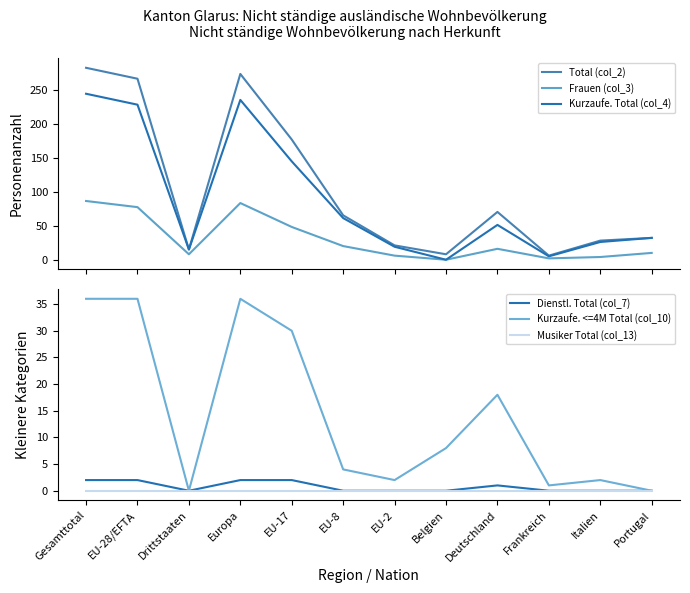

Rank the series at Portugal from highest to lowest value.

Total (col_2), Kurzaufe. Total (col_4), Frauen (col_3), Dienstl. Total (col_7), Kurzaufe. <=4M Total (col_10), Musiker Total (col_13)